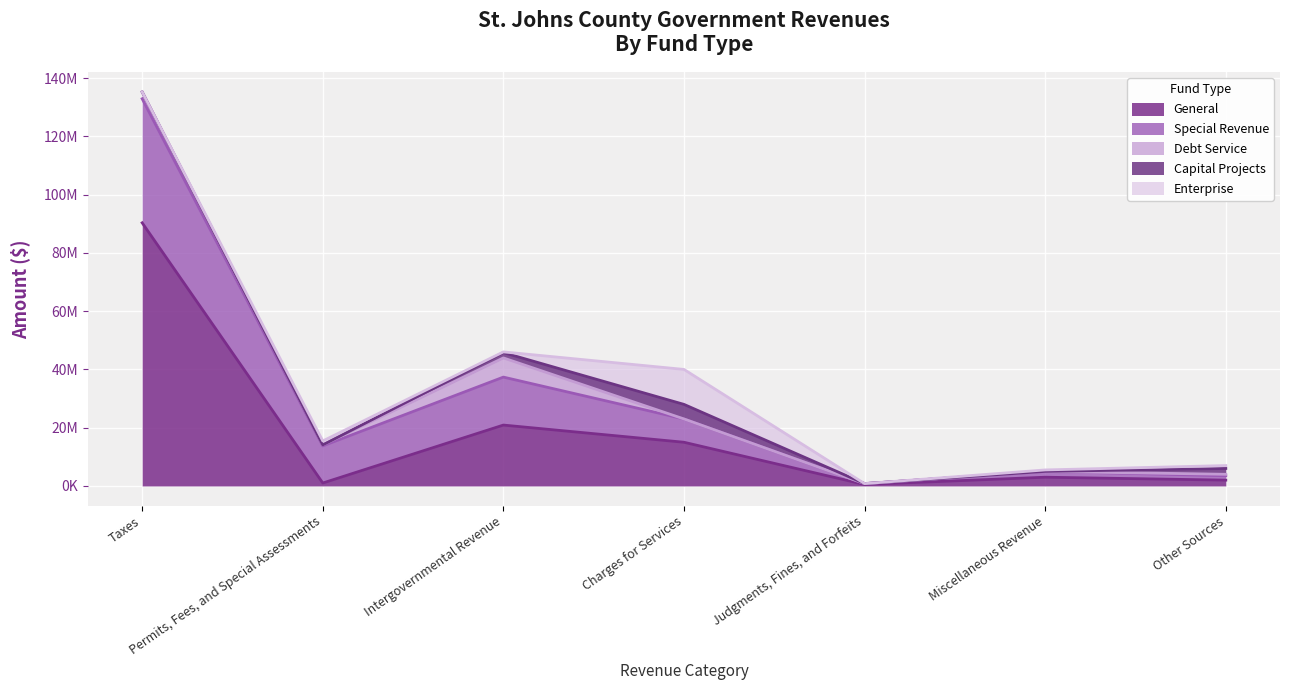

How many distinct data groups are displayed?

5